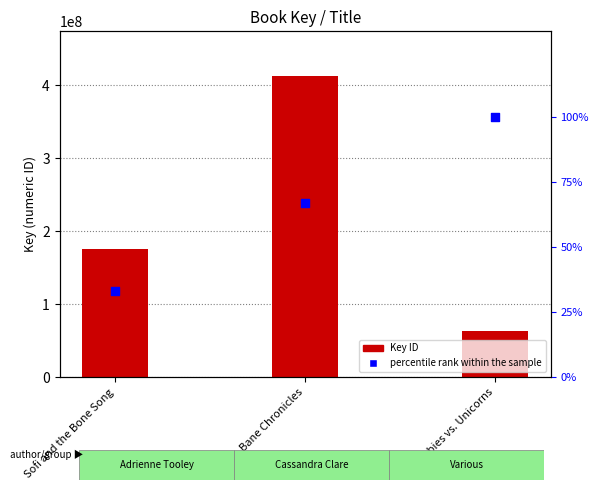

Which series reaches the maximum Y coordinate?

Key